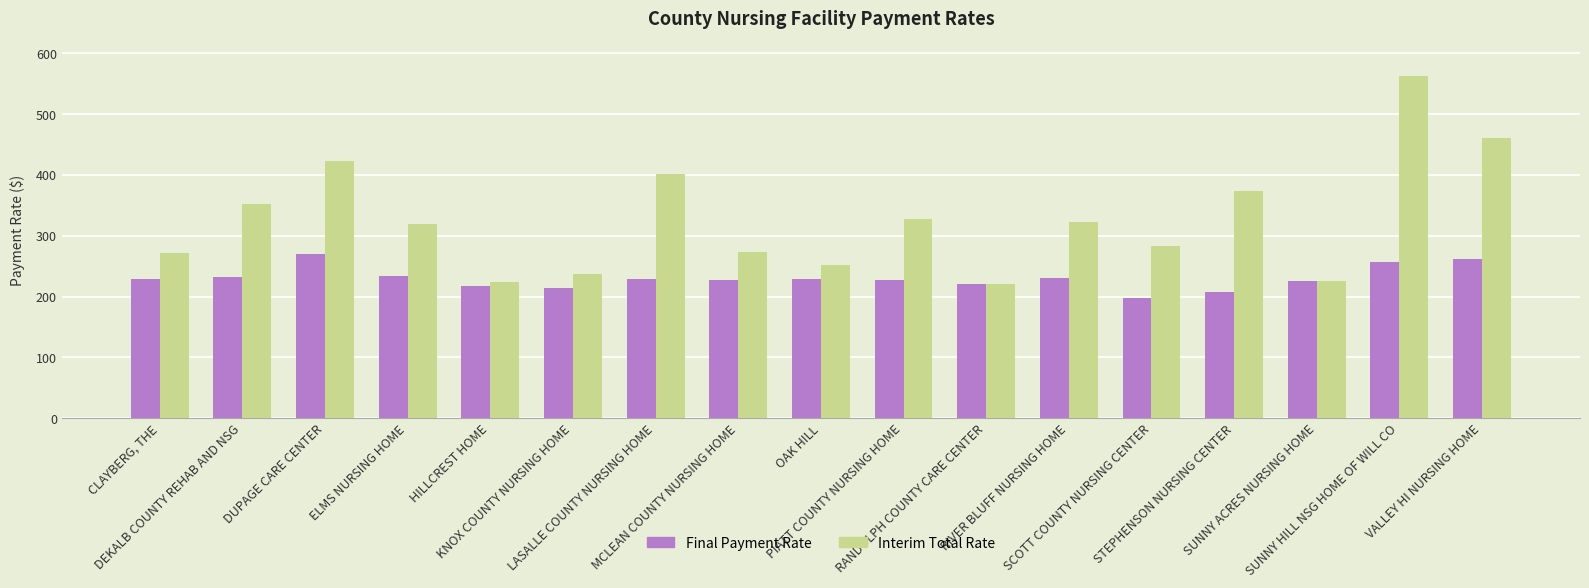

What is the highest value of the Interim Total Rate series?

562.5